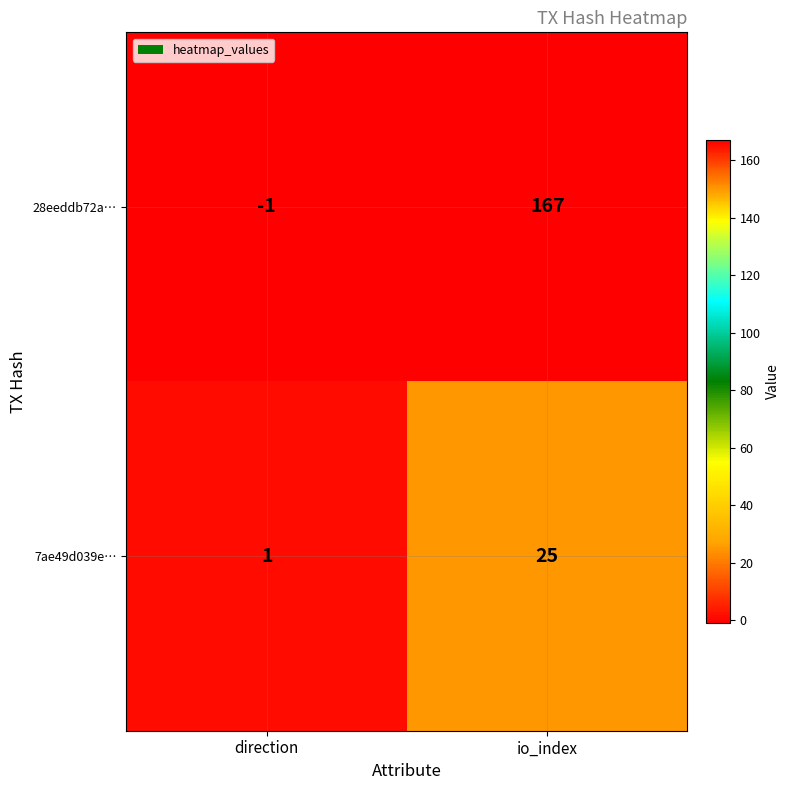

List the series in order of their peak value, lowest first.

7ae49d039e…, 28eeddb72a…